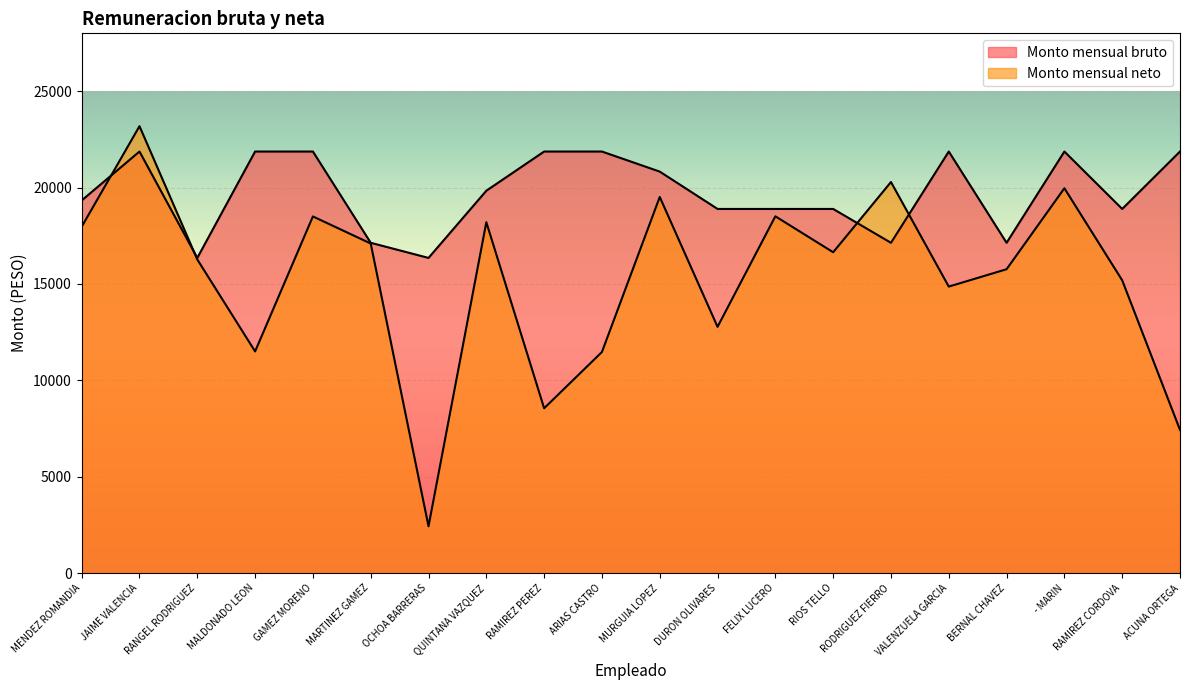

True or false: Monto mensual bruto and Monto mensual neto cross at least once.

True